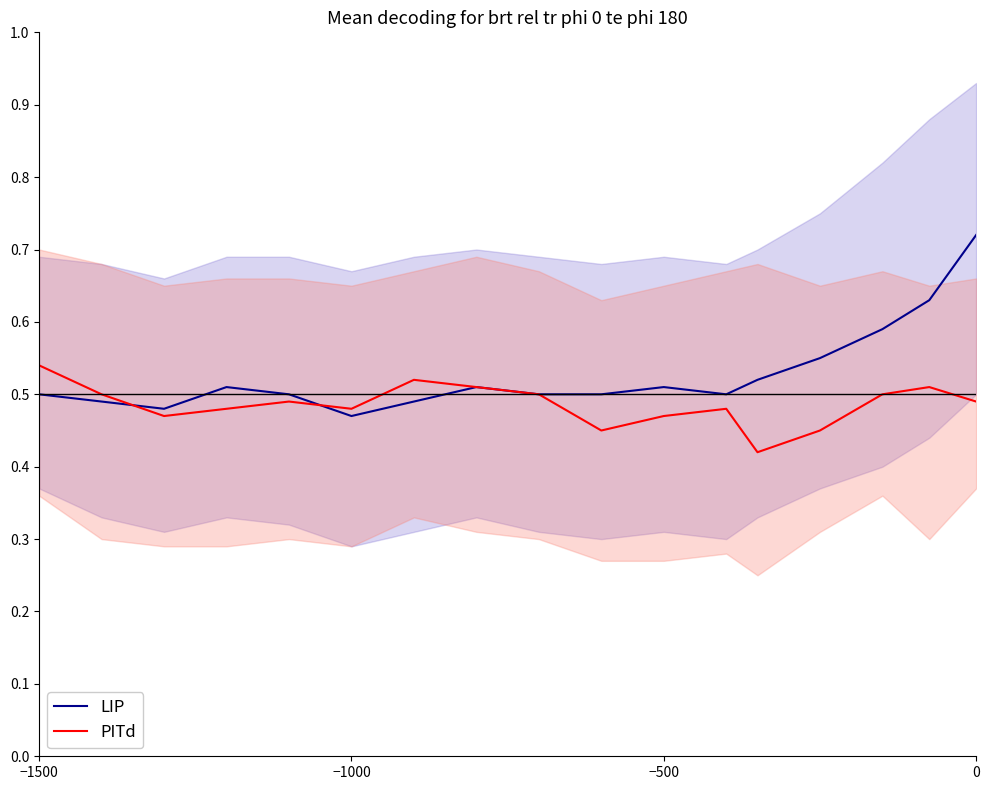

Which category has the highest value in the PITd series?

−1500